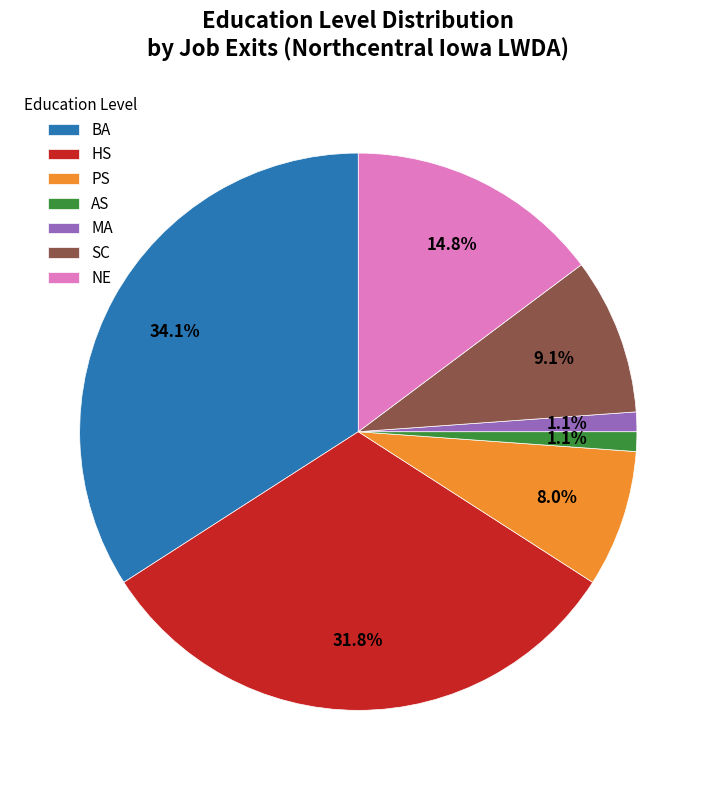

Which has a higher value, HS or MA?

HS